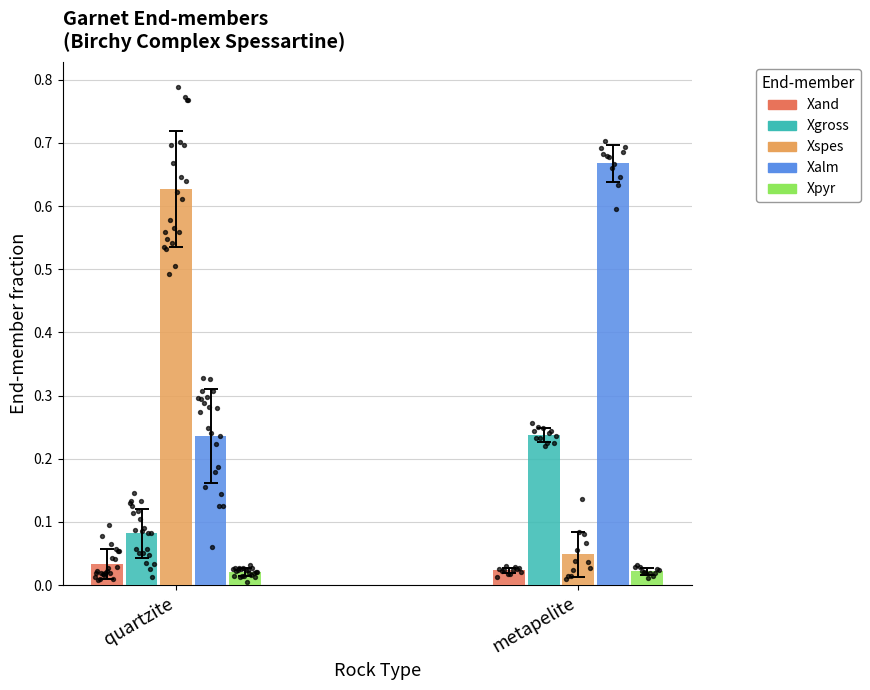

What are all the series names shown in the legend?

Xand, Xgross, Xspes, Xalm, Xpyr